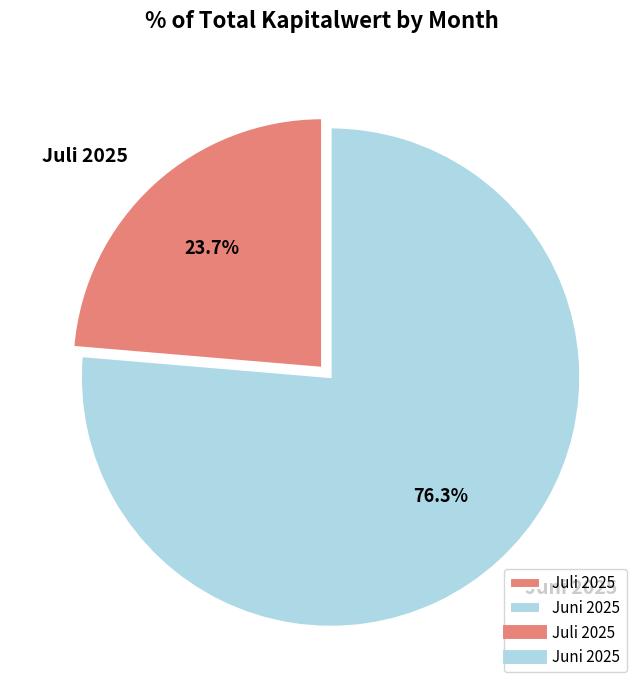

What portion of the pie excludes Juni 2025?

23.7%